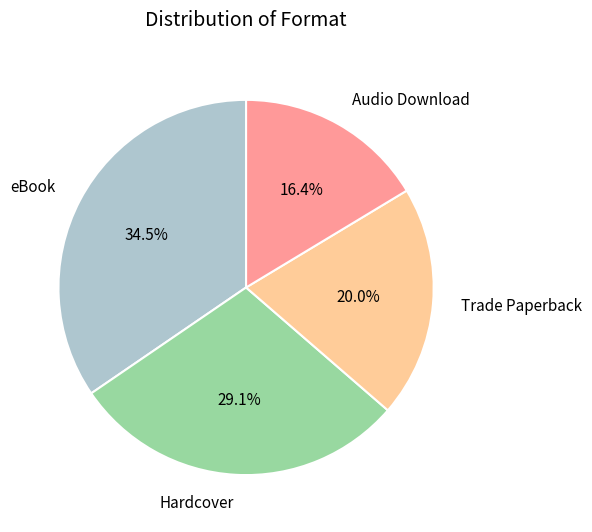

To the nearest percent, what is the difference between the largest and smallest slice percentages?

18%